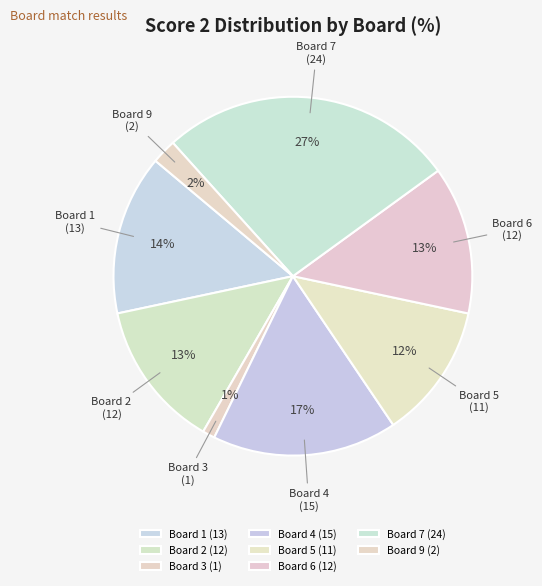

To the nearest percent, what is the difference between the Board 3 and Board 7 slice percentages?

26%